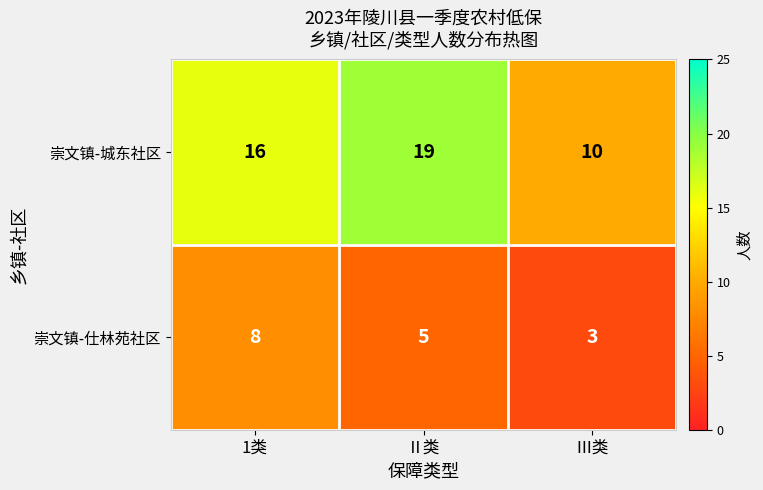

What is the average value of the 崇文镇-仕林苑社区 series?

5